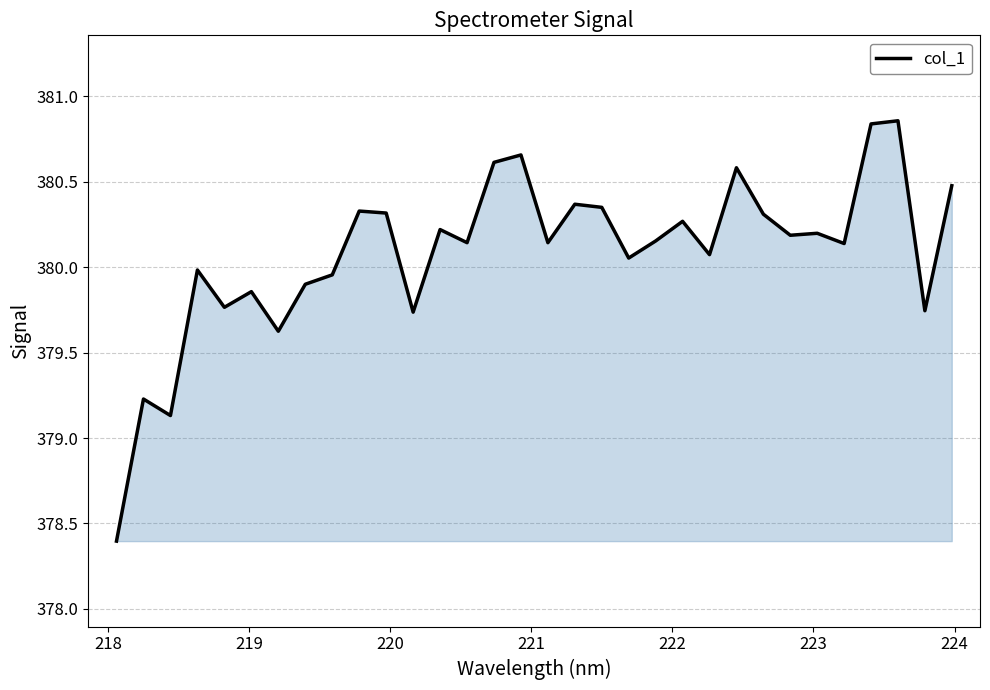

What is the difference between the maximum and minimum values?

2.5